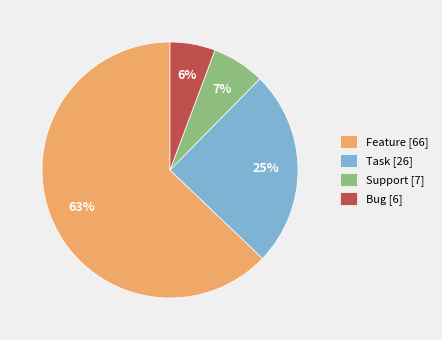

Does any single category account for the majority?

Yes